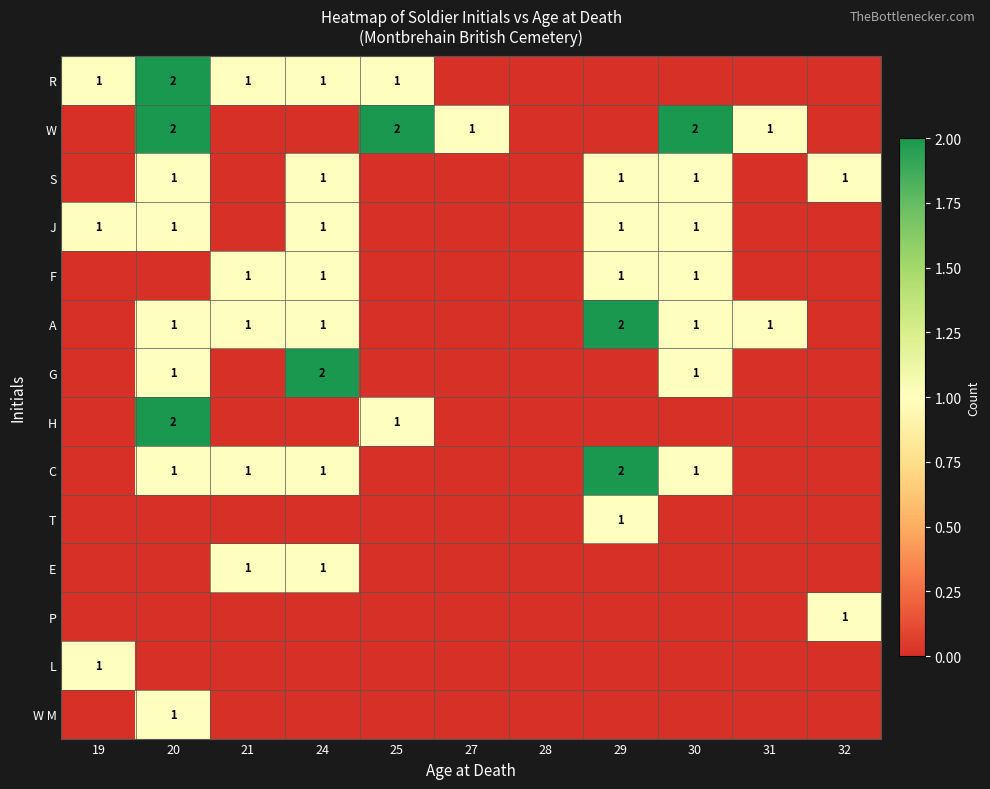

The value of G at 20 is 1. True or false?

True